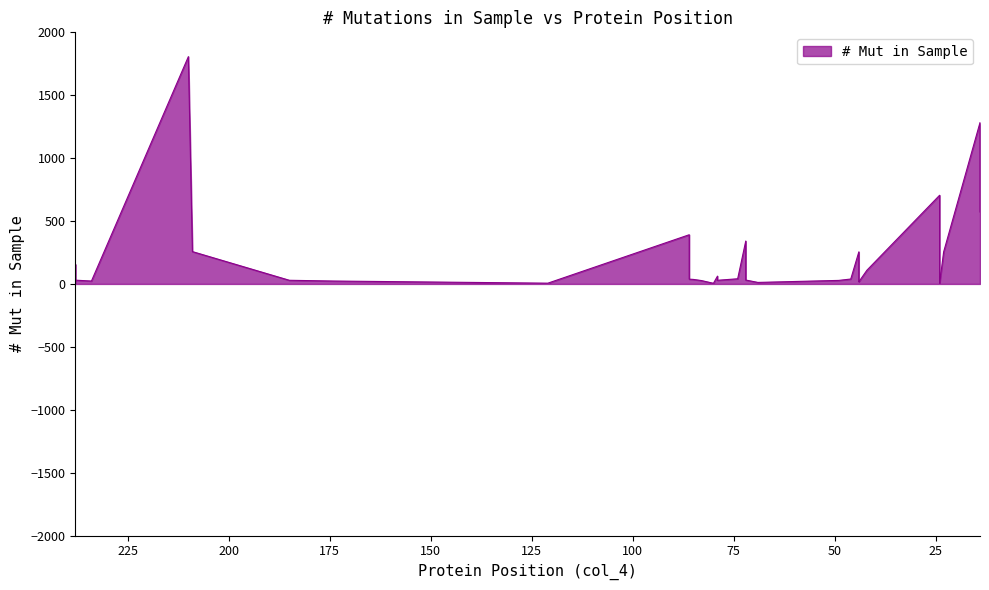

The chart shows a value of 6 at 121. True or false?

True